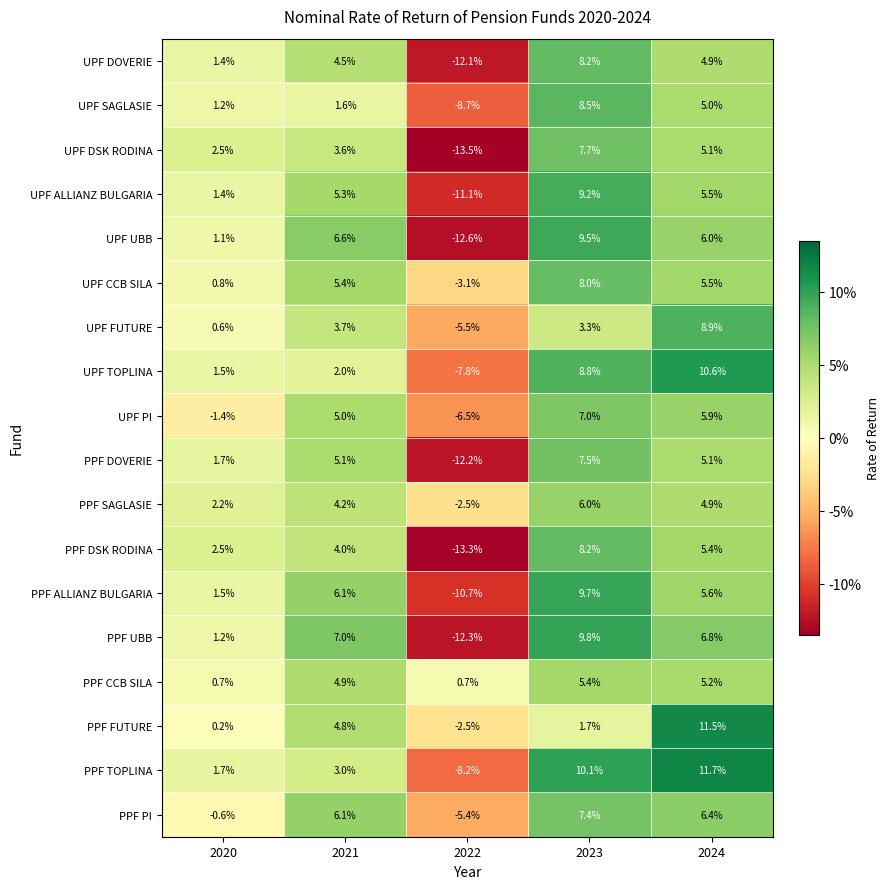

How many values in the UPF DSK RODINA series are below 3?

2